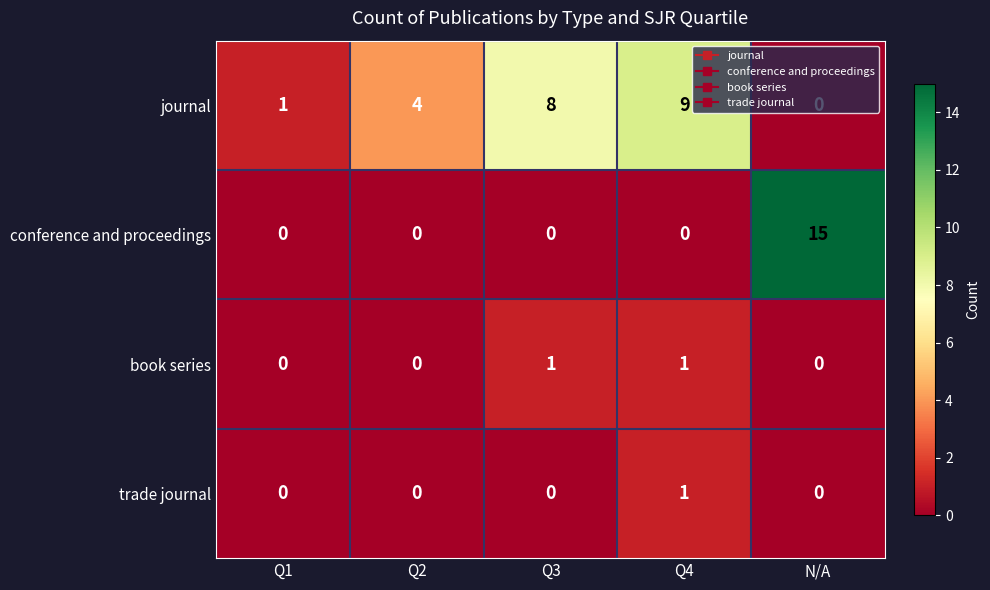

What is the sum of the conference and proceedings values at Q2 and N/A?

15